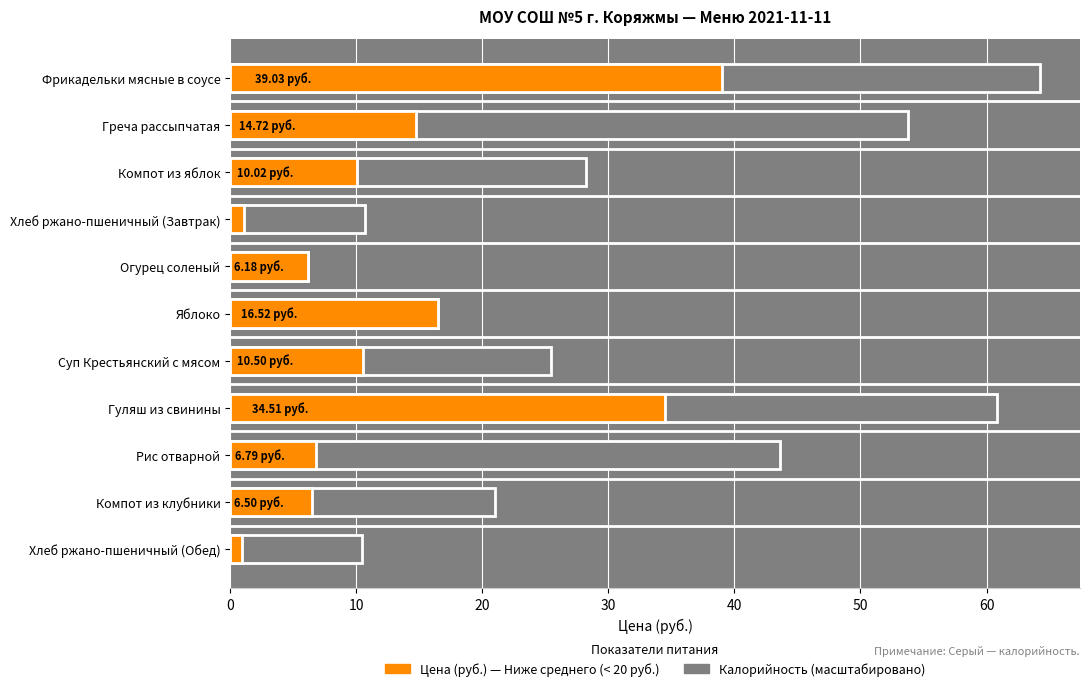

What is the value of the 4th bar from the left?

1.1